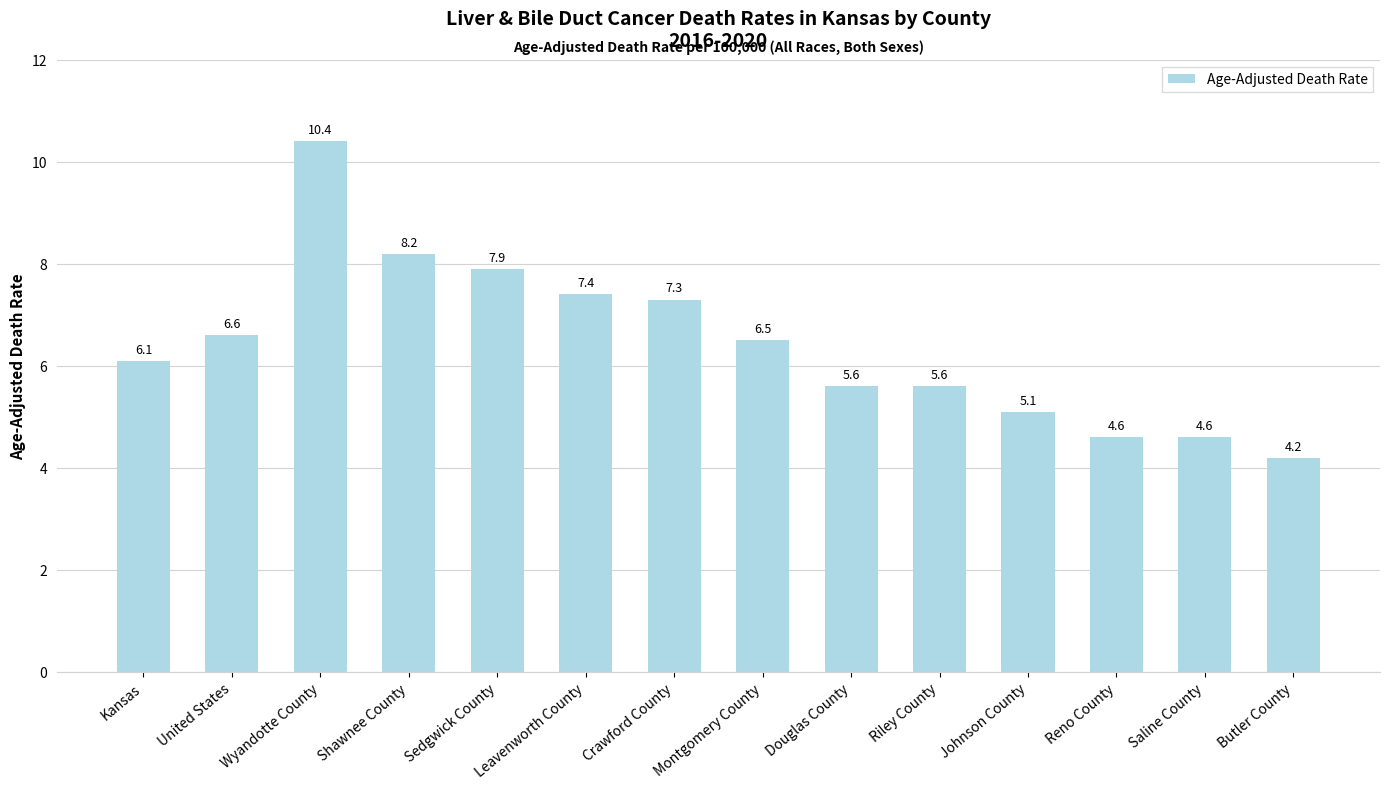

What is the minimum value shown in the chart?

4.2